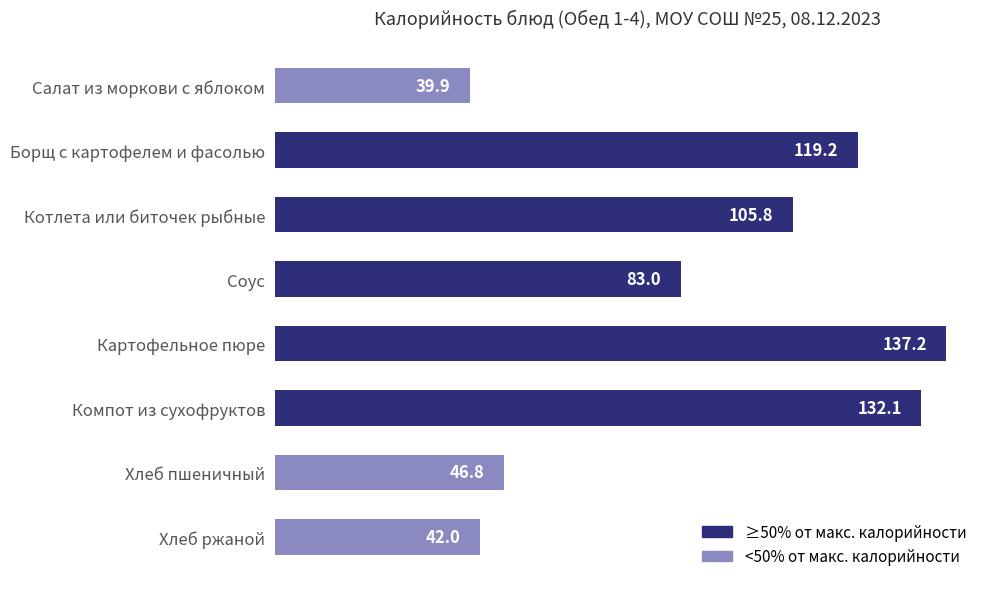

List the labels in order of value, smallest first.

Салат из моркови с яблоком, Хлеб ржаной, Хлеб пшеничный, Соус, Котлета или биточек рыбные, Борщ с картофелем и фасолью, Компот из сухофруктов, Картофельное пюре